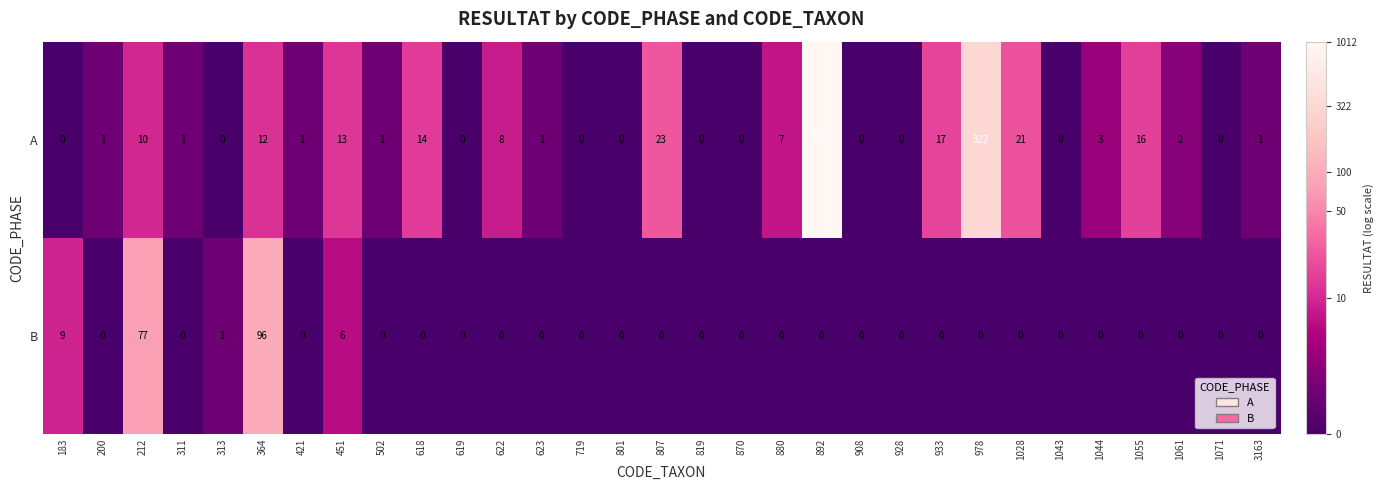

Which series has the largest range (max minus min)?

A